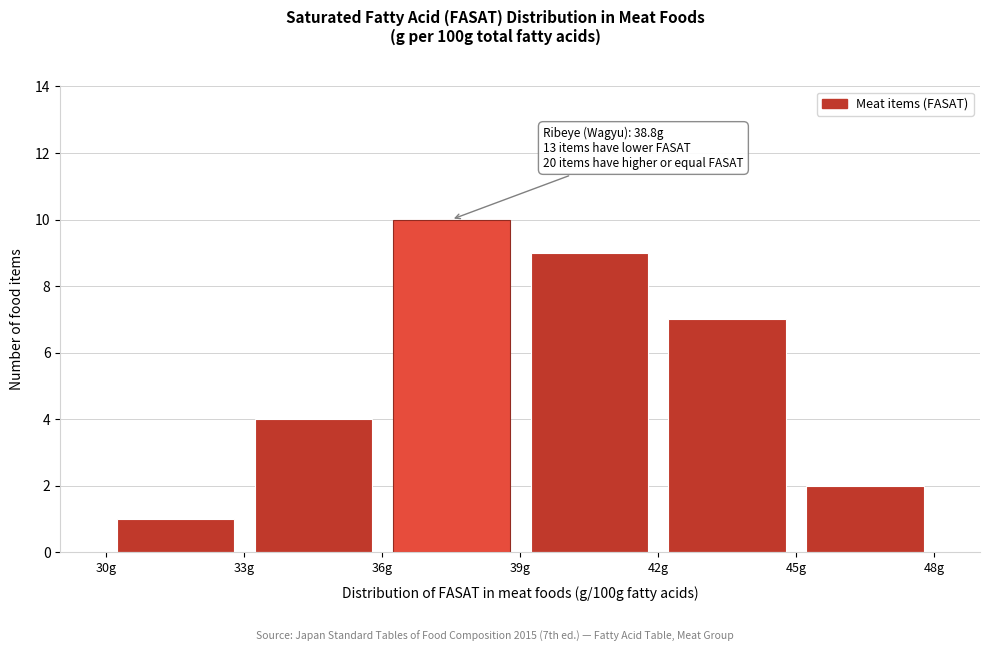

Which range on the x-axis has the tallest bar?

36 to 39